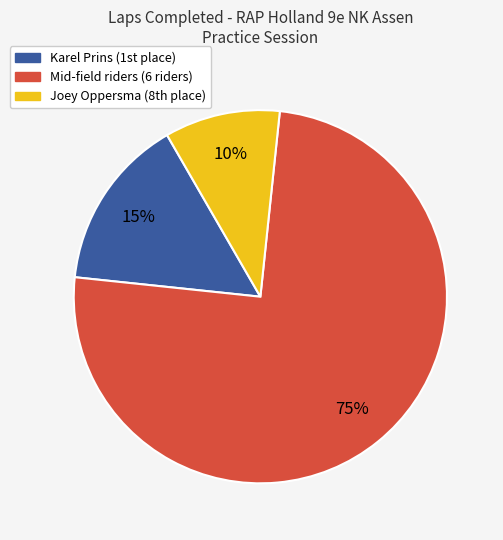

Is there any slice that represents more than half of the pie?

Yes